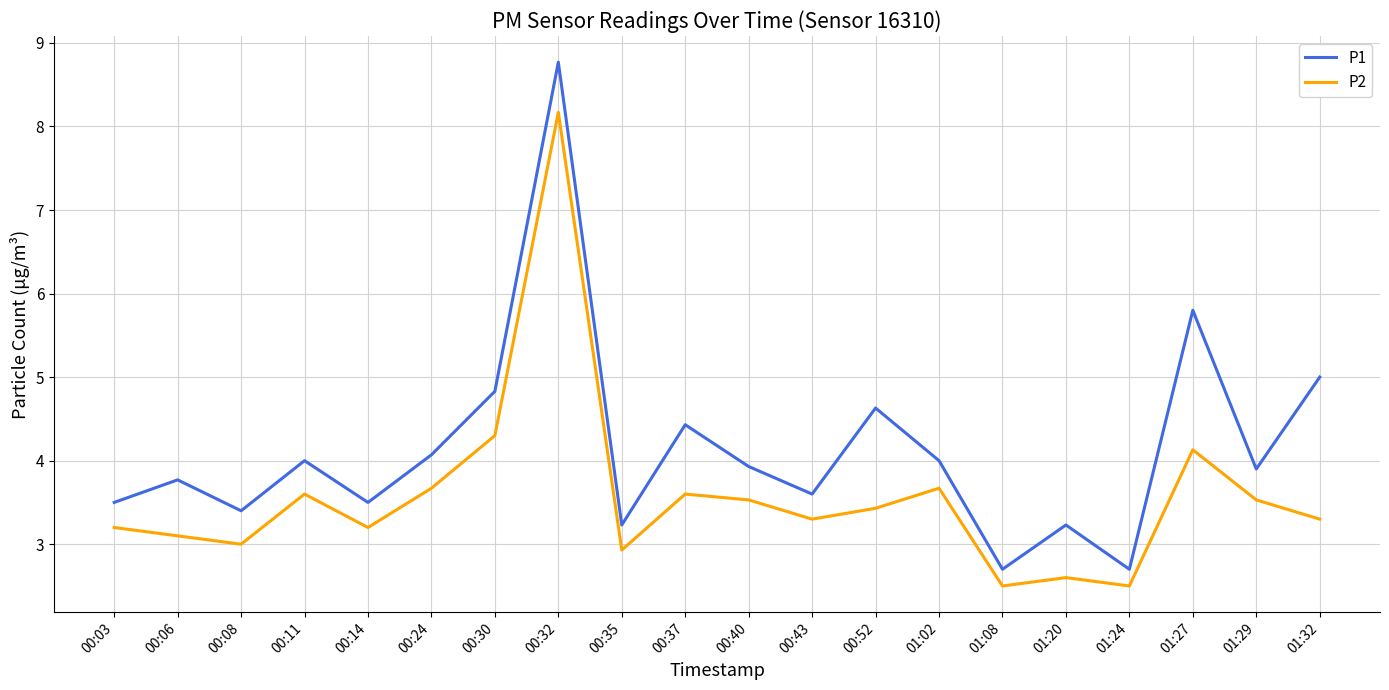

Reading left to right, transcribe all the data shown in this chart.

P1: 3.5	3.8	3.4	4.0	3.5	4.1	4.8	8.8	3.2	4.4	3.9	3.6	4.6	4.0	2.7	3.2	2.7	5.8	3.9	5.0
P2: 3.2	3.1	3.0	3.6	3.2	3.7	4.3	8.2	2.9	3.6	3.5	3.3	3.4	3.7	2.5	2.6	2.5	4.1	3.5	3.3